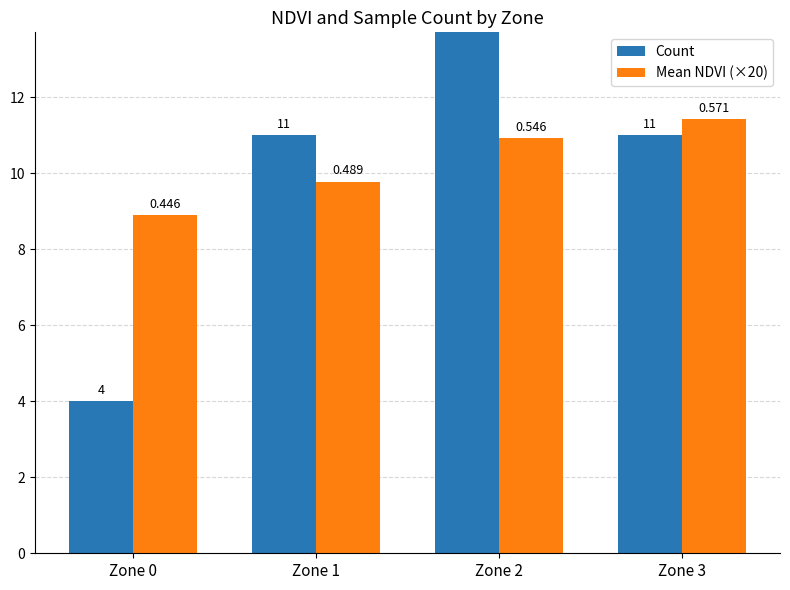

Reading left to right, transcribe all the data shown in this chart.

Count: 4.0	11.0	14.0	11.0
Mean NDVI (×20): 8.9	9.8	10.9	11.4